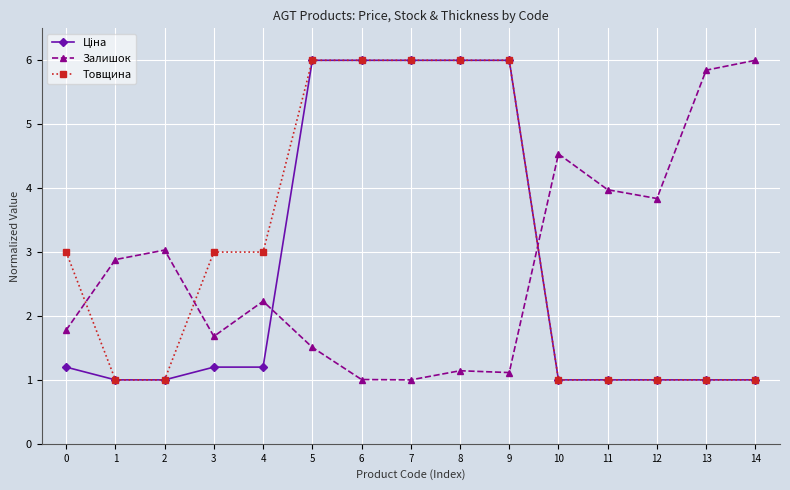

The Товщина series shows 7.9 at 9. True or false?

False